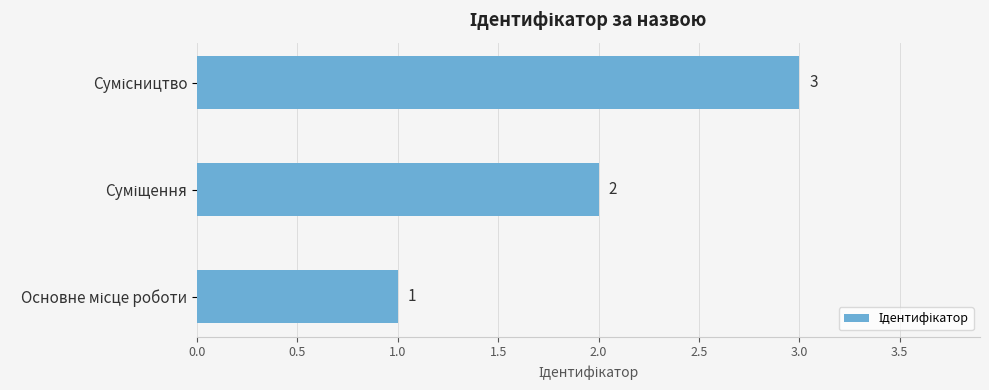

What is the greatest value displayed?

3